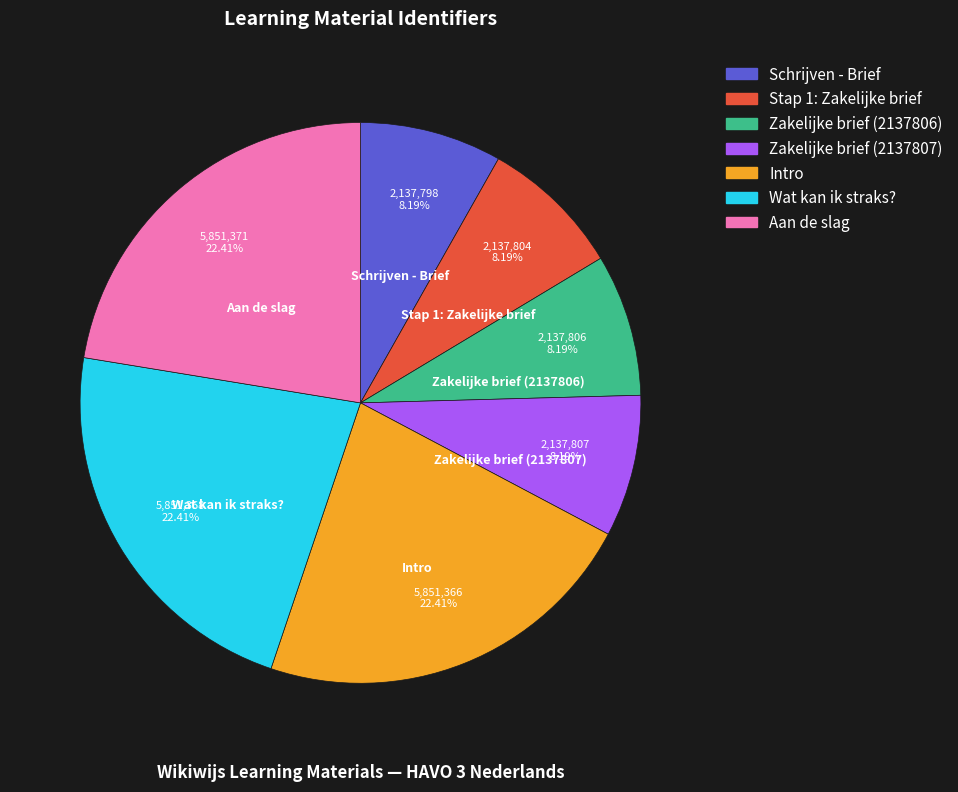

Do Aan de slag and Wat kan ik straks? together represent more than half of the pie?

No